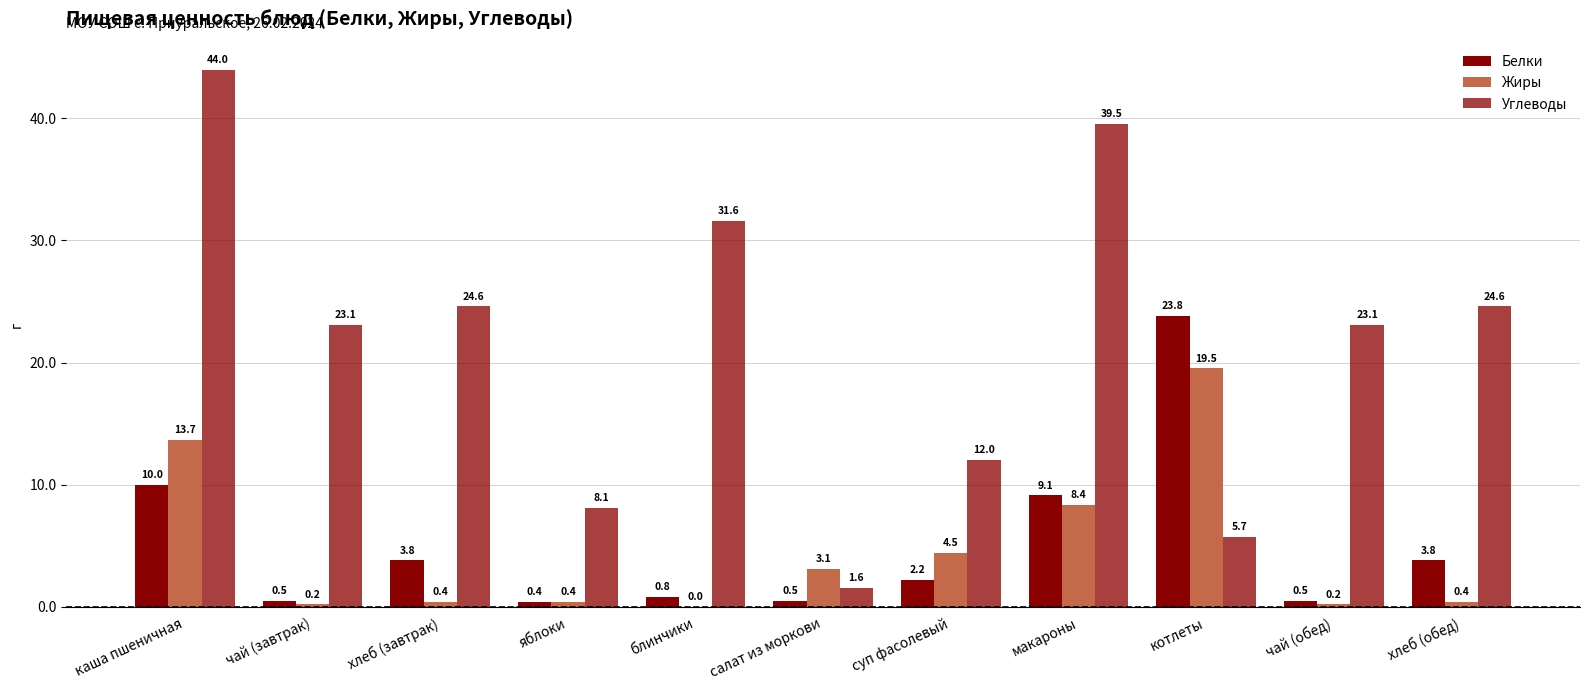

Reading left to right, transcribe all the data shown in this chart.

Белки: 10.0	0.5	3.8	0.4	0.8	0.5	2.2	9.1	23.8	0.5	3.8
Жиры: 13.7	0.2	0.4	0.4	0.0	3.1	4.5	8.4	19.5	0.2	0.4
Углеводы: 44.0	23.1	24.6	8.1	31.6	1.6	12.0	39.5	5.7	23.1	24.6